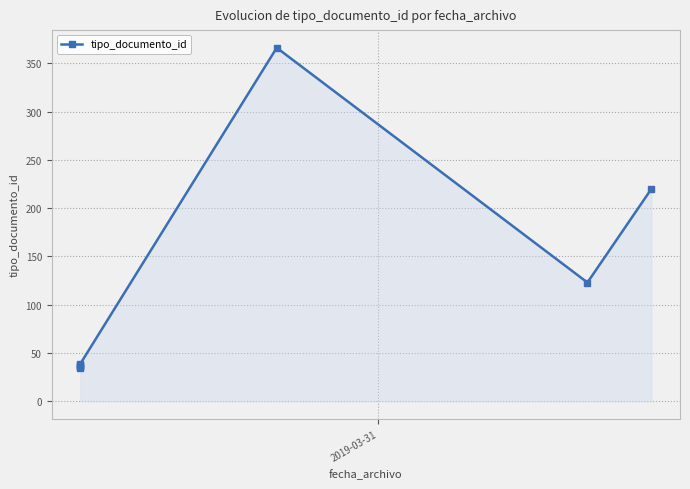

What is the minimum value shown in the chart?

35